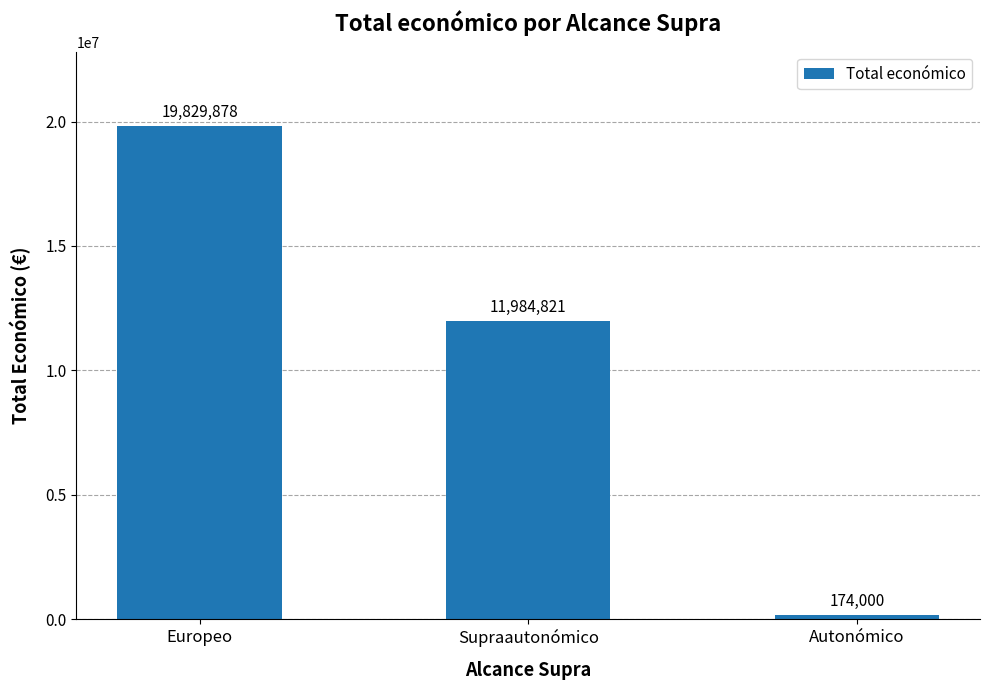

Rank the categories by value from highest to lowest.

Europeo, Supraautonómico, Autonómico